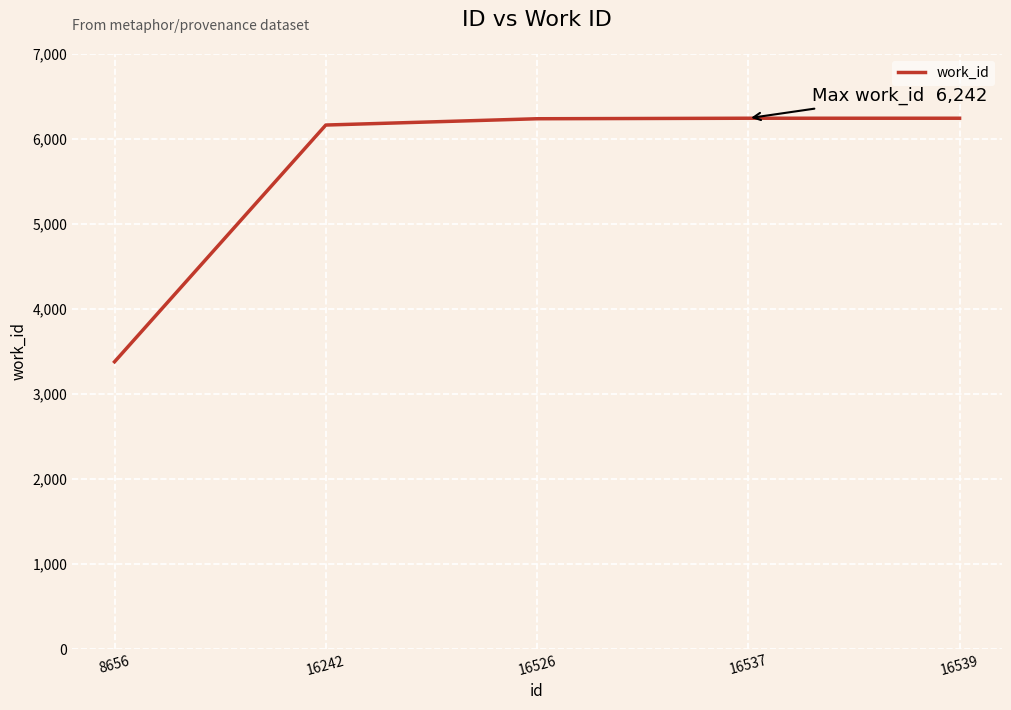

What is the approximate value at 16537?

6242